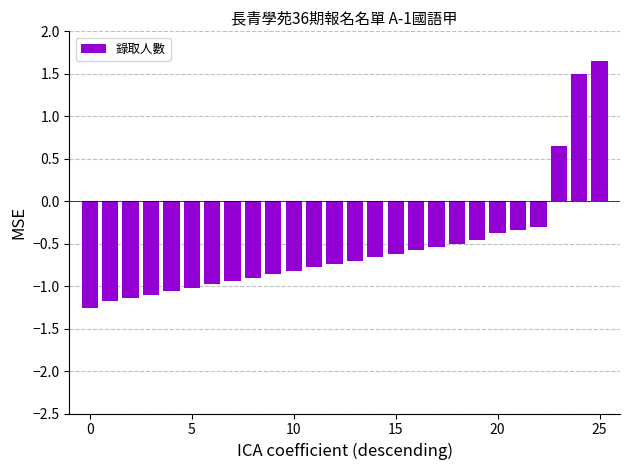

What is the smallest value displayed?

-1.3